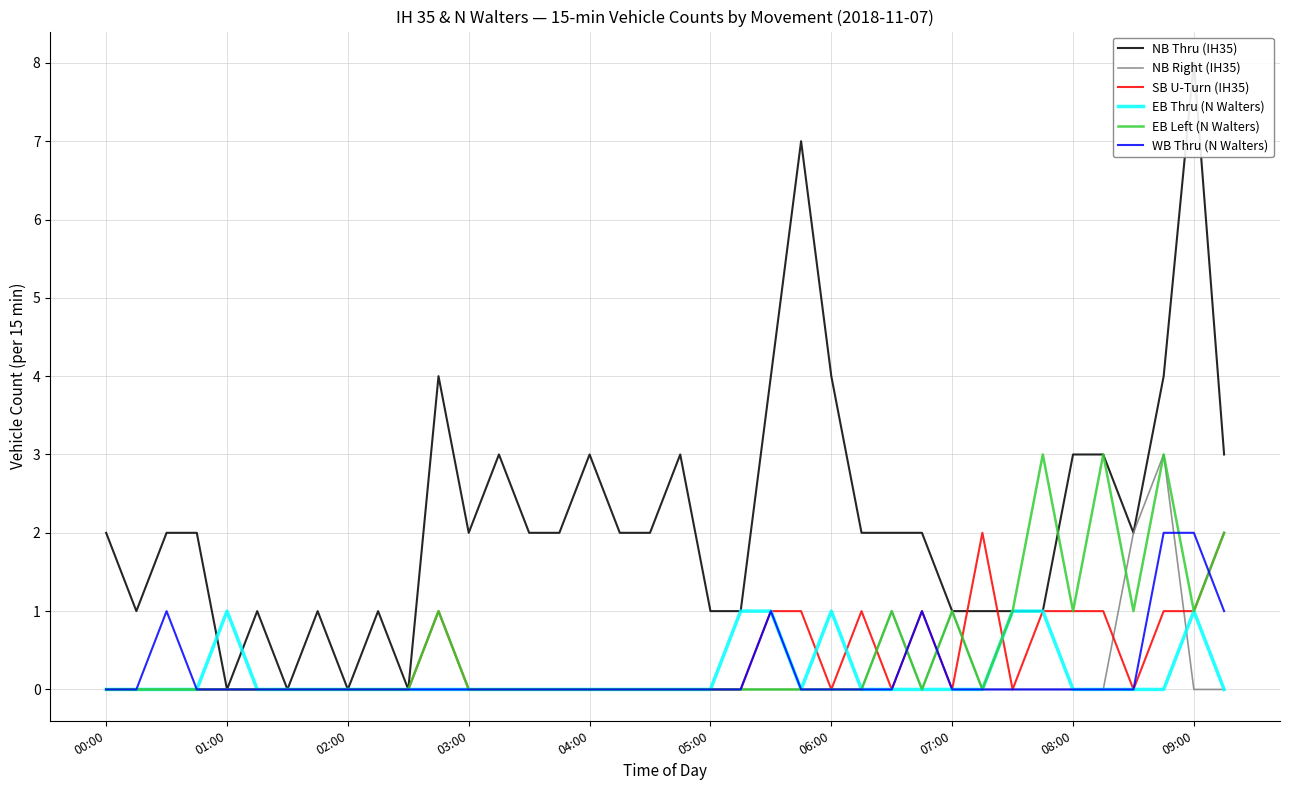

Where is NB Thru (IH35) nearest to the value 4?

11